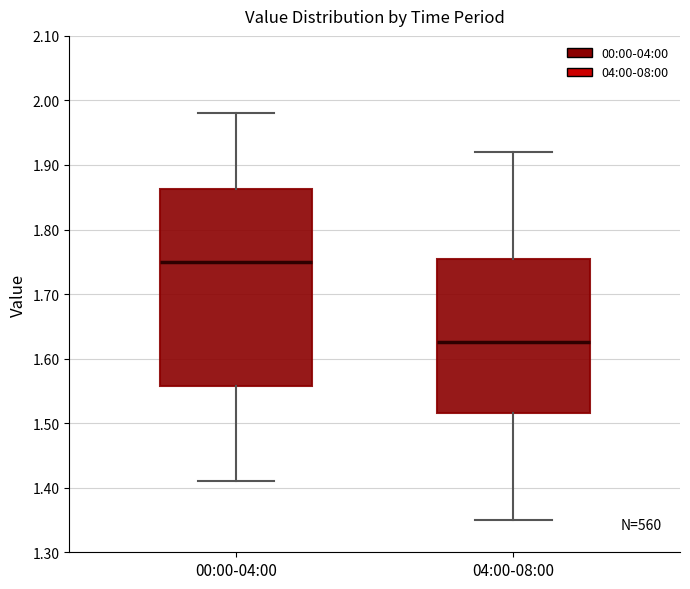

Reading left to right, transcribe this box plot: for each box, give where its median line is, the range the box spans, and where its two whiskers end, as read against the y-axis. The values are not printed on the chart, so give them approximately, as read against the axis.

00:00-04:00: median 1.75, box 1.56 to 1.86, whiskers 1.41 to 1.98
04:00-08:00: median 1.63, box 1.52 to 1.76, whiskers 1.35 to 1.92